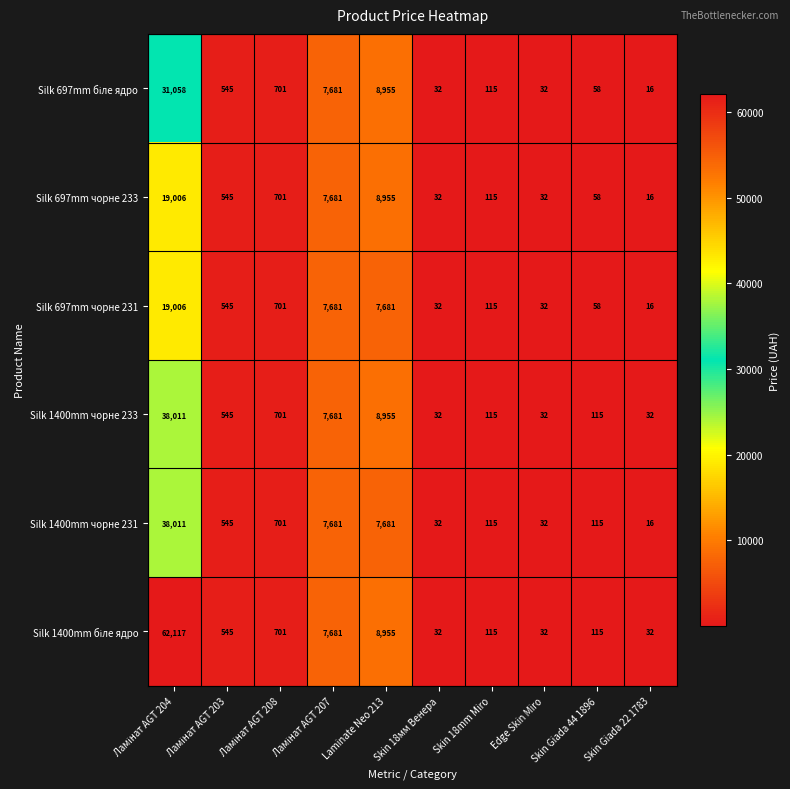

What is the spread (max minus min) of values at Skin Giada 44 1896?

57